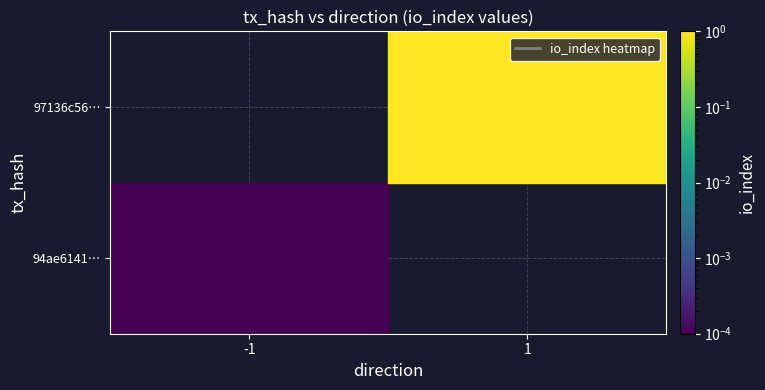

List the series in order of their peak value, highest first.

94ae6141…, 97136c56…